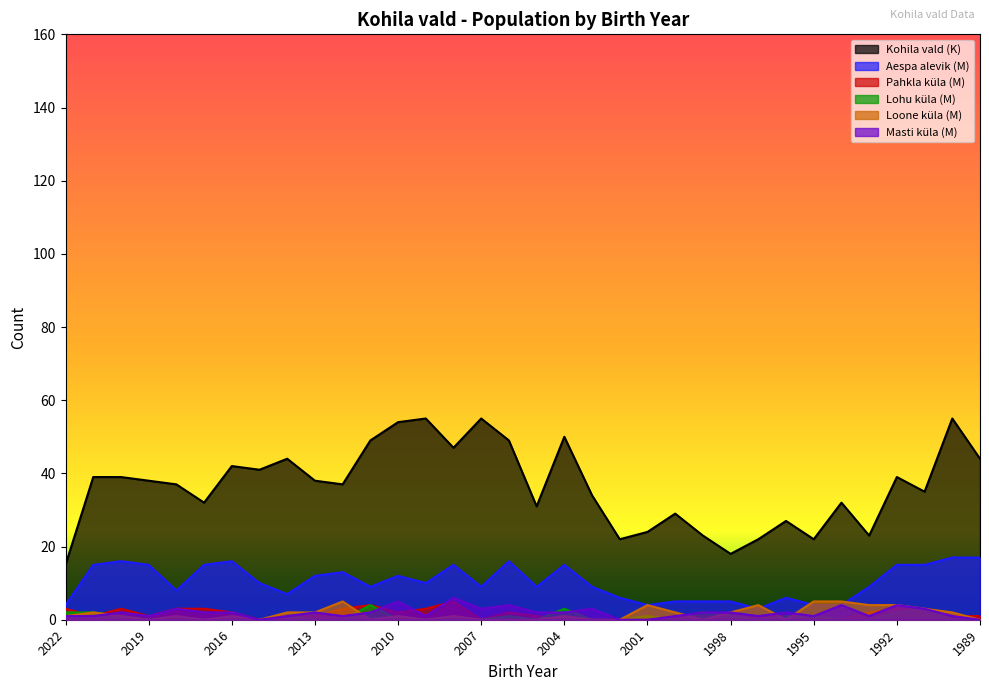

Is it true that Loone küla (M) equals 2 at 2021?

True